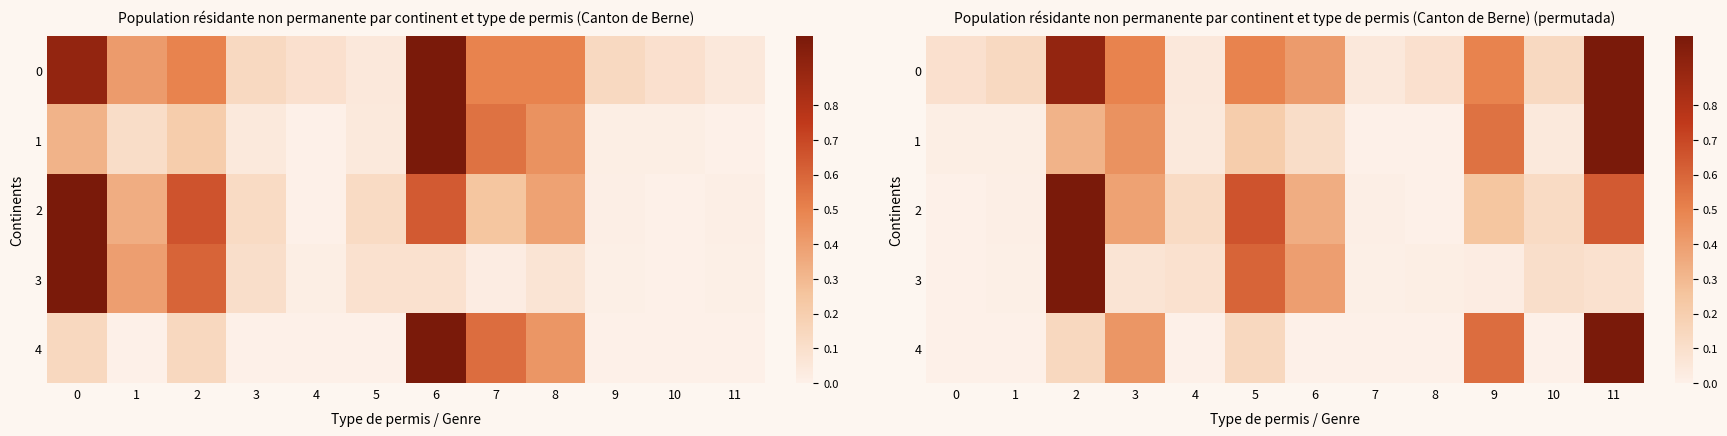

List the series in order of their peak value, highest first.

3, 2, 1, 0, 4